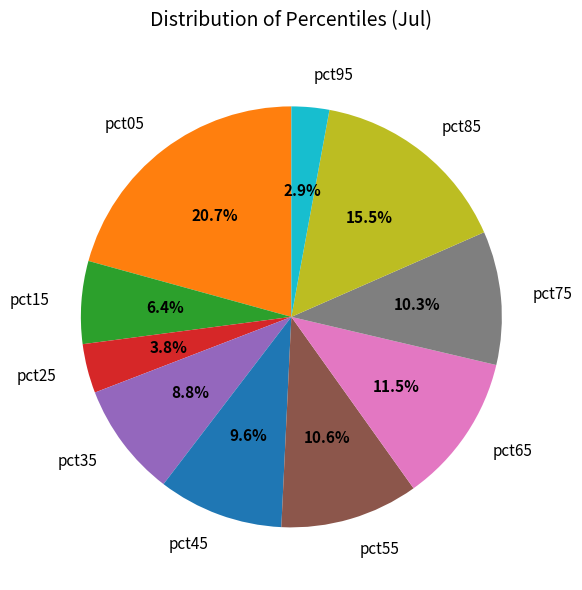

Which category has the smallest portion of the pie?

pct95